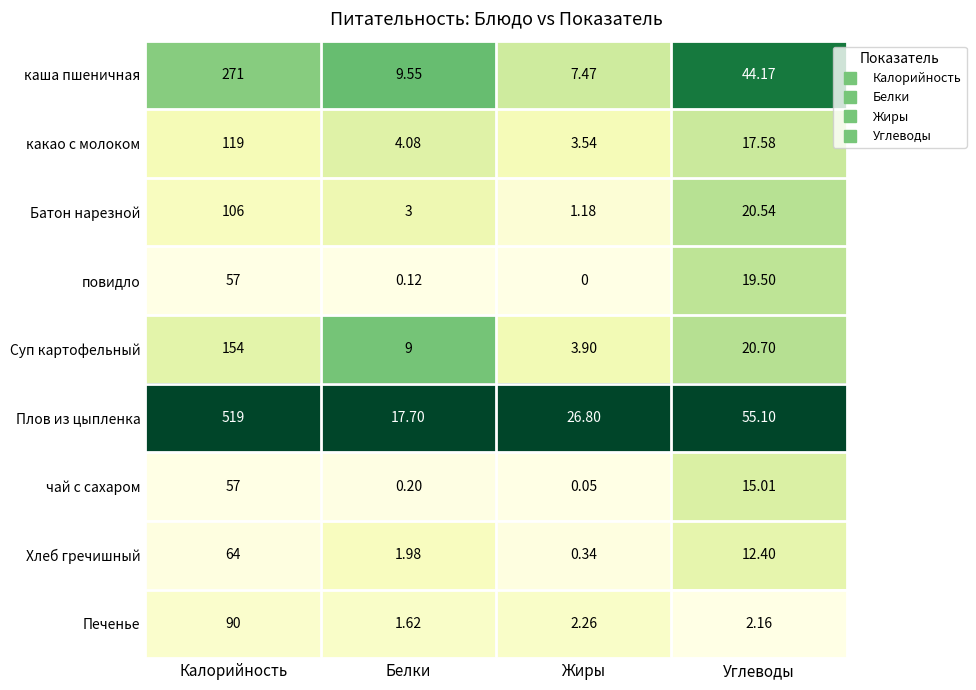

At Углеводы, list the series in order from smallest to largest.

Печенье, Хлеб гречишный, чай с сахаром, какао с молоком, повидло, Батон нарезной, Суп картофельный, каша пшеничная, Плов из цыпленка